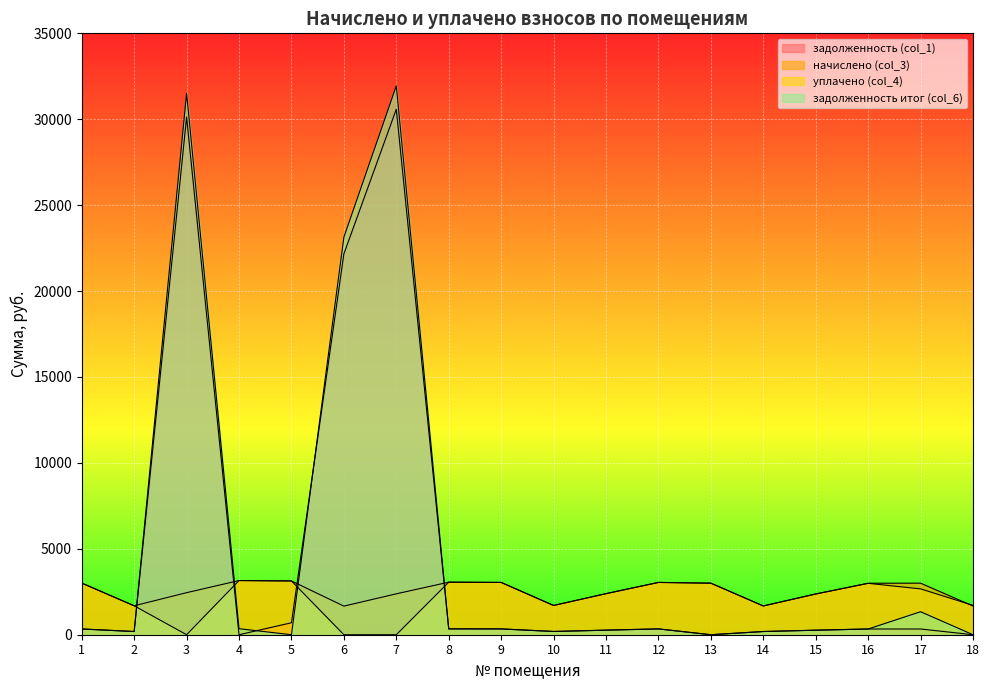

Which series has the largest total across all categories?

задолженность итог (col_6)